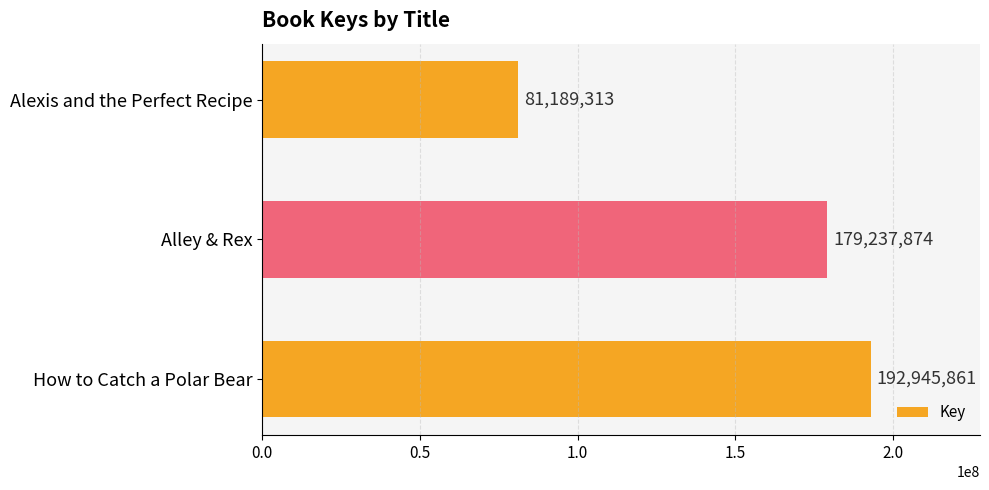

True or false: the data shows 45988891 at How to Catch a Polar Bear.

False